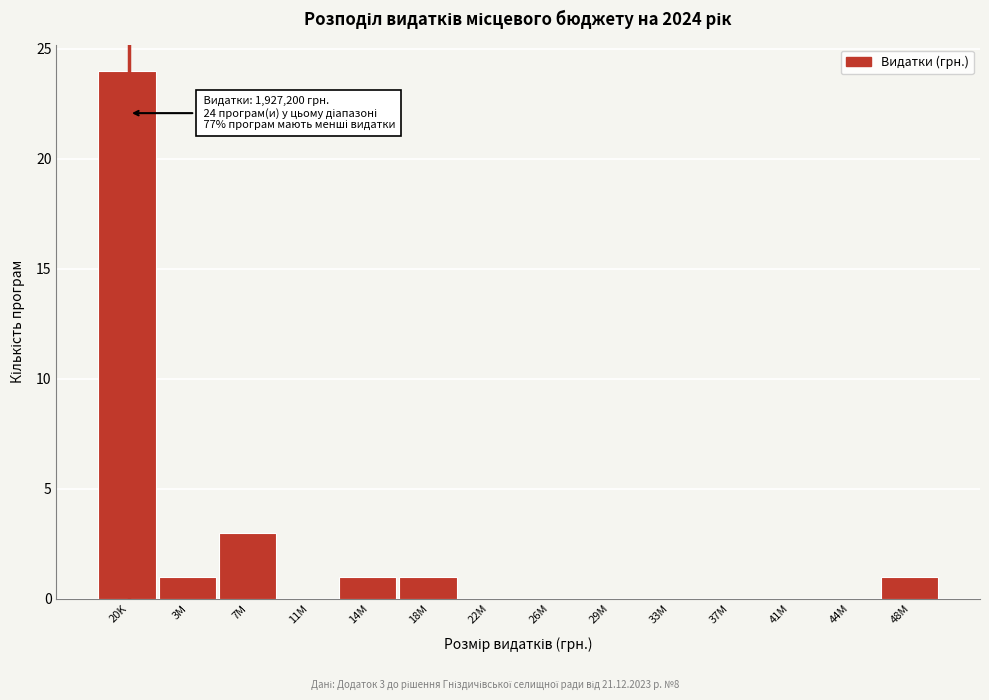

Reading left to right, extract all data points from this chart.

20K=24	3M=1	7M=3	11M=0	14M=1	18M=1	22M=0	26M=0	29M=0	33M=0	37M=0	41M=0	44M=0	48M=1